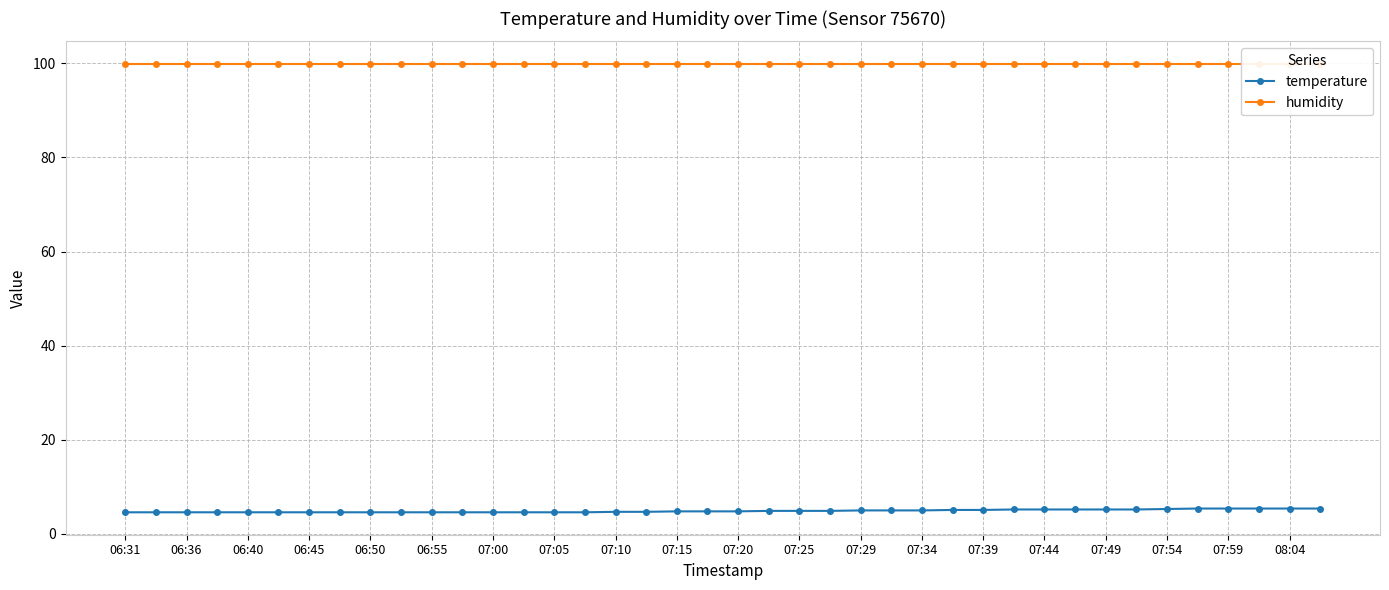

The value of temperature at 07:44 is 5.2. True or false?

True